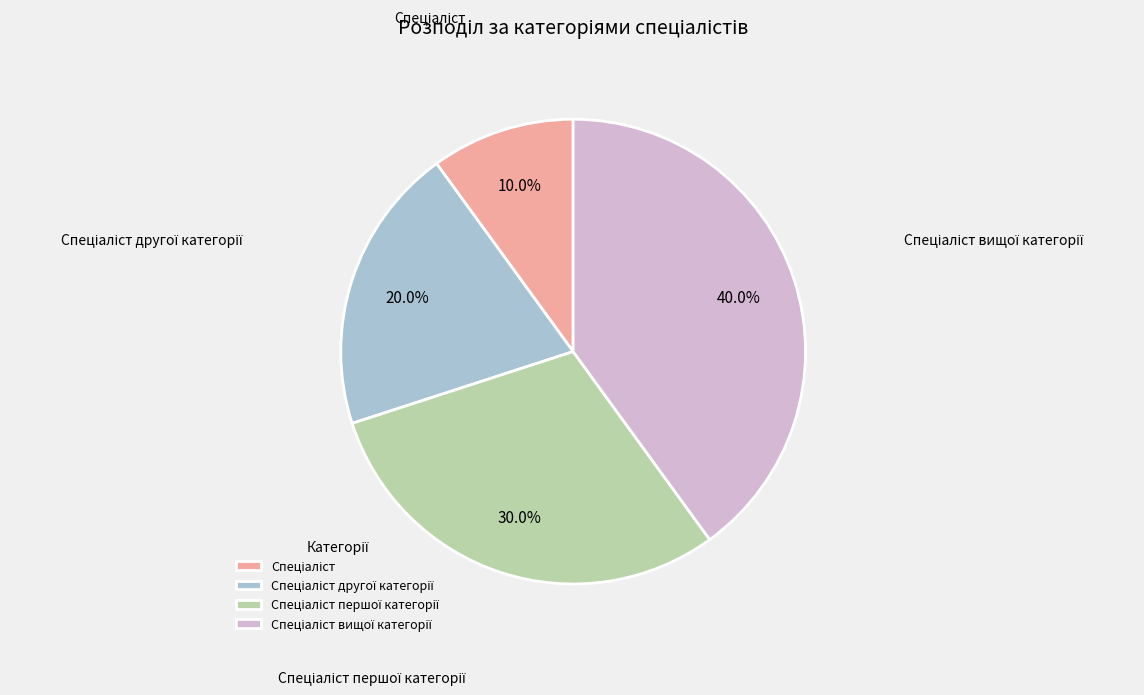

Is there a majority slice in this chart?

No